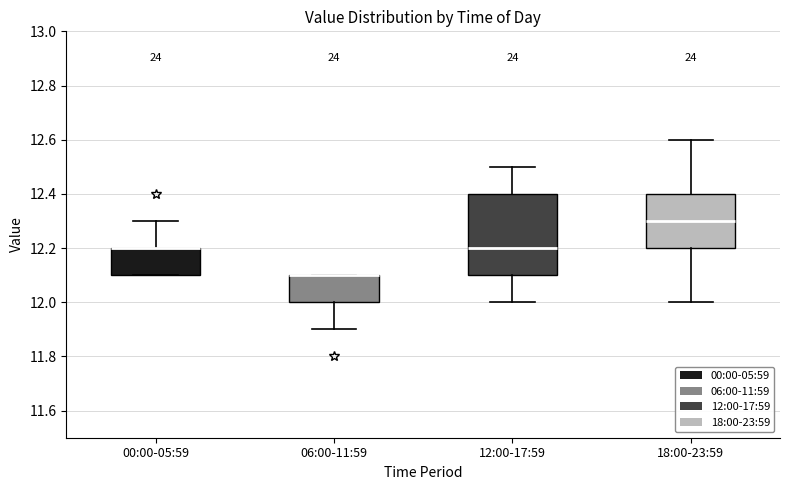

Comparing the boxes themselves (not the whiskers), which one is the tallest?

12:00-17:59